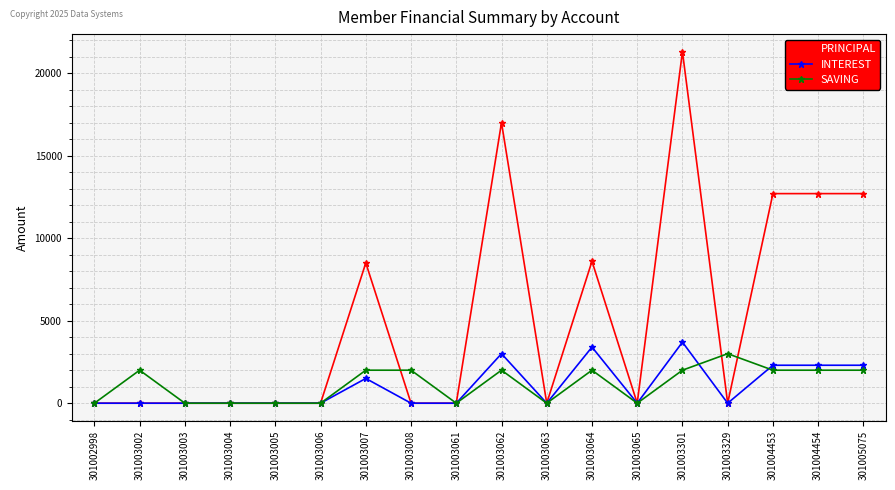

What is the difference between the second highest and minimum values in the INTEREST series?

3400